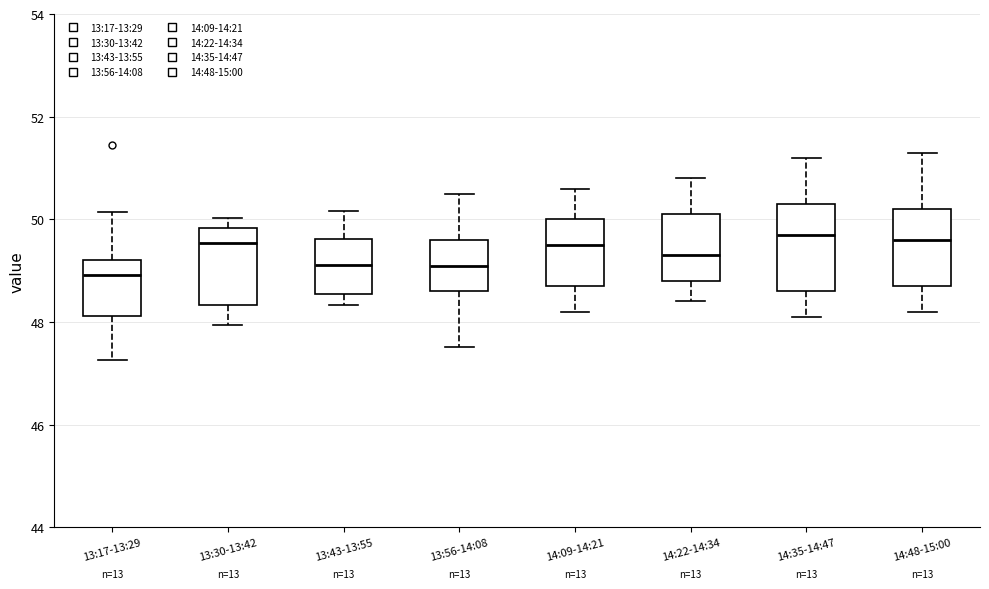

Reading left to right, read every box against the y-axis: the position of its median line, the range the box covers, and the ends of its whiskers. The values are not printed on the chart, so give them approximately, as read against the axis.

13:17-13:29: median 49.0, box 48.2 to 49.2, whiskers 47.2 to 50.2
13:30-13:42: median 49.6, box 48.4 to 49.8, whiskers 48.0 to 50.0
13:43-13:55: median 49.2, box 48.6 to 49.6, whiskers 48.4 to 50.2
13:56-14:08: median 49.2, box 48.6 to 49.6, whiskers 47.6 to 50.6
14:09-14:21: median 49.6, box 48.8 to 50.0, whiskers 48.2 to 50.6
14:22-14:34: median 49.4, box 48.8 to 50.2, whiskers 48.4 to 50.8
14:35-14:47: median 49.8, box 48.6 to 50.4, whiskers 48.2 to 51.2
14:48-15:00: median 49.6, box 48.8 to 50.2, whiskers 48.2 to 51.4